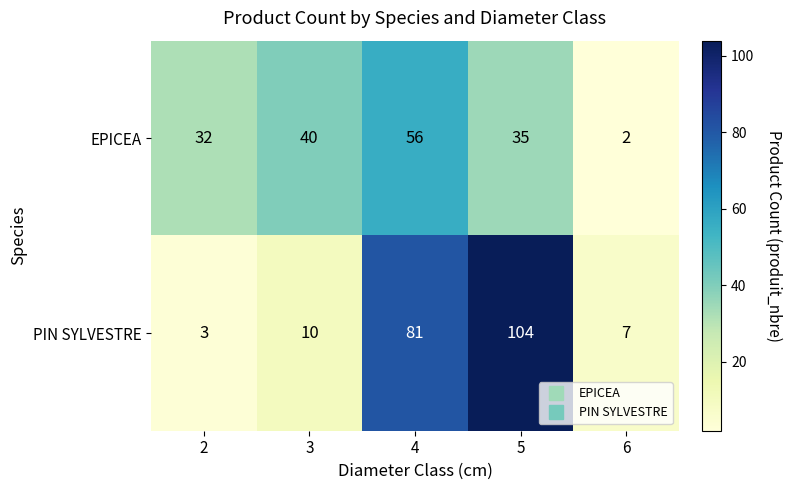

List the series in order of their overall mean, lowest first.

EPICEA, PIN SYLVESTRE